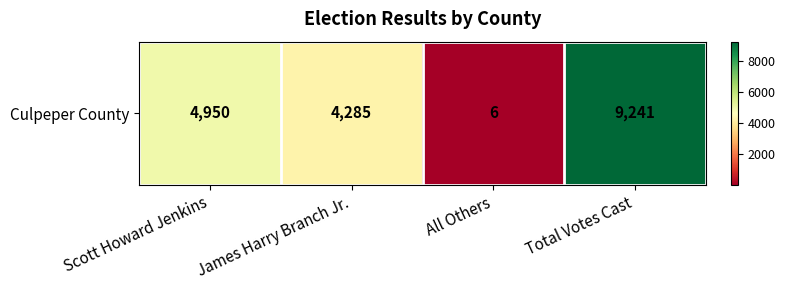

List the labels in order of value, smallest first.

All Others, James Harry Branch Jr., Scott Howard Jenkins, Total Votes Cast